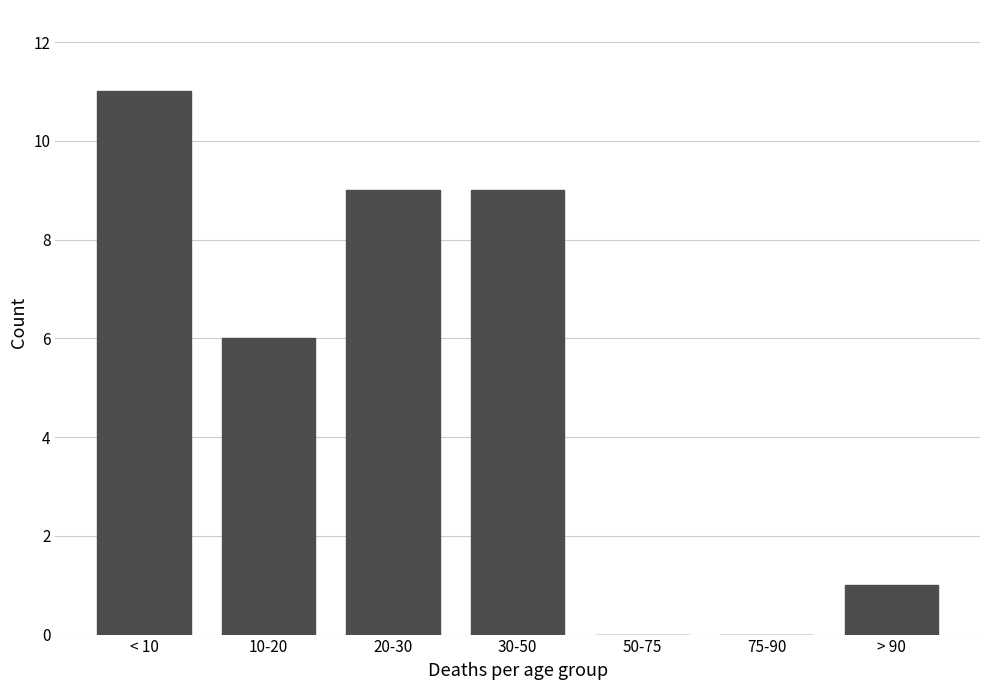

Reading right to left, list all the values displayed in this chart.

> 90=1	75-90=0	50-75=0	30-50=9	20-30=9	10-20=6	< 10=11